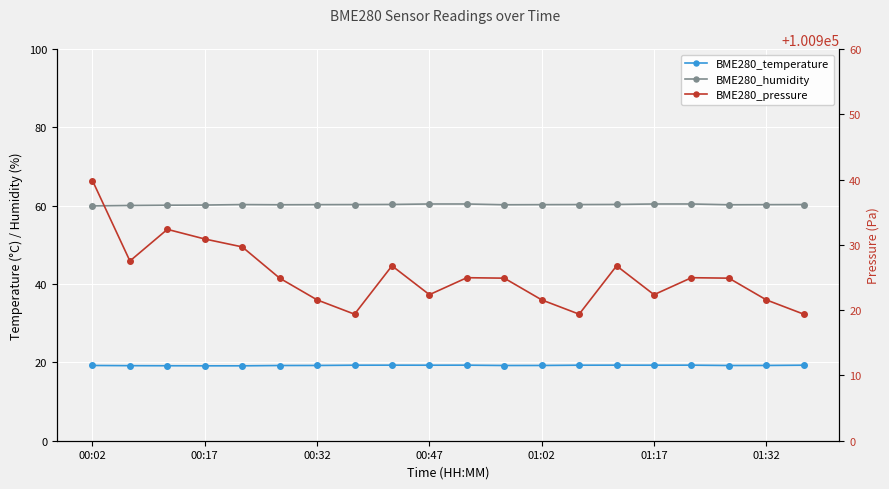

What is the minimum value shown in the chart?

19.1